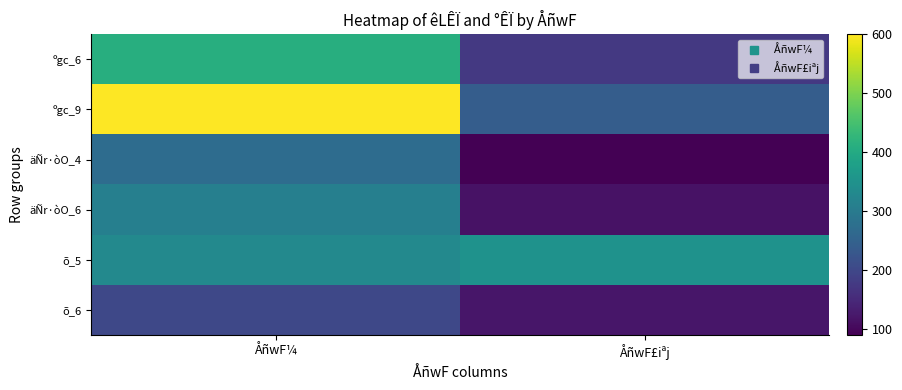

Which series has the largest total across all categories?

ºgc_9